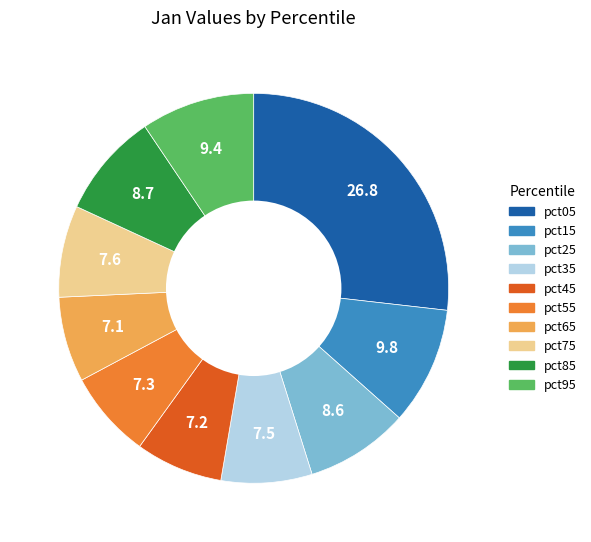

Is there any slice that represents more than half of the pie?

No